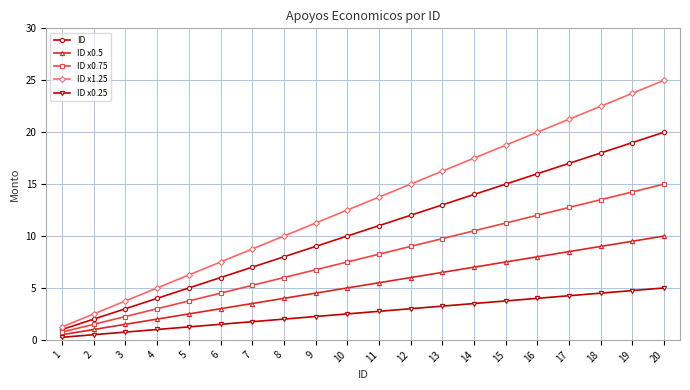

What value does the ID x0.75 series have at 13?

9.8